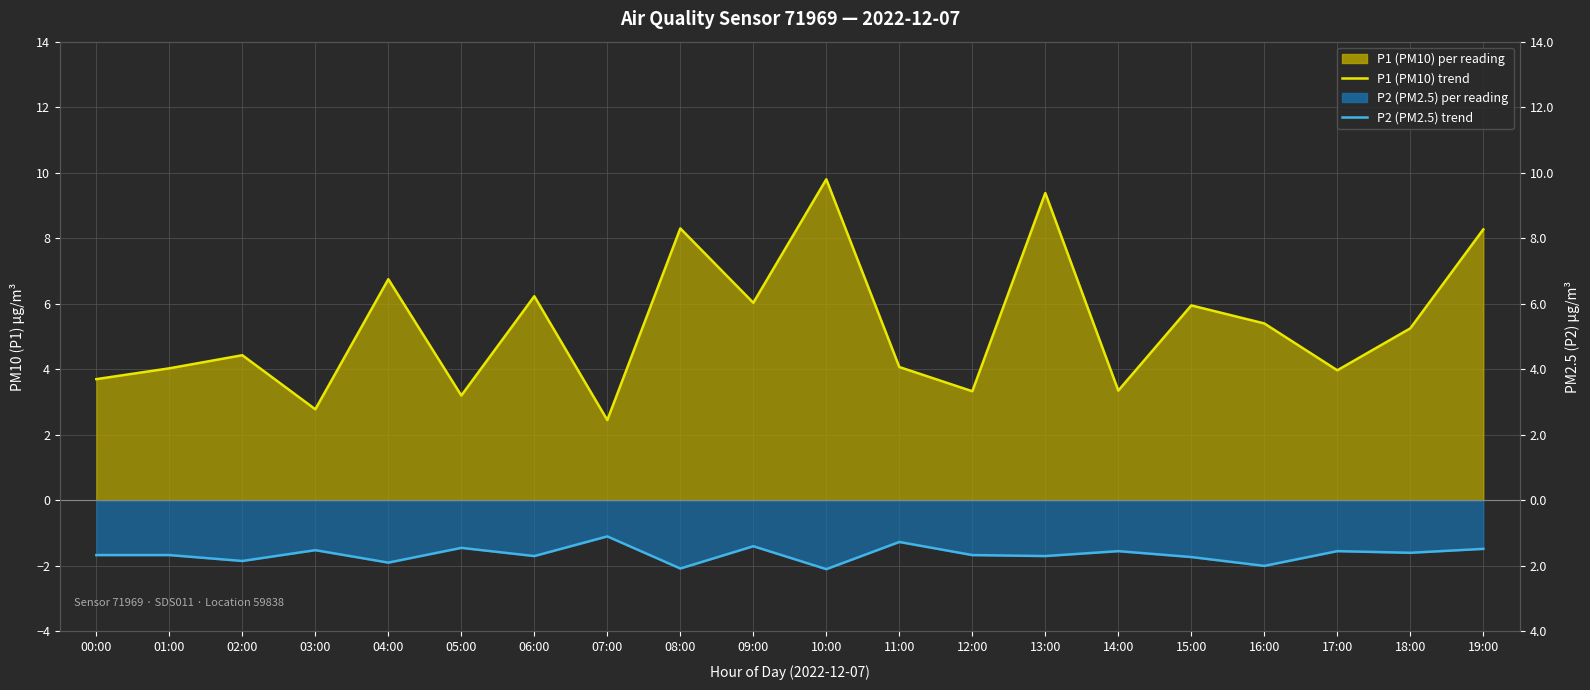

How many distinct data groups are displayed?

2